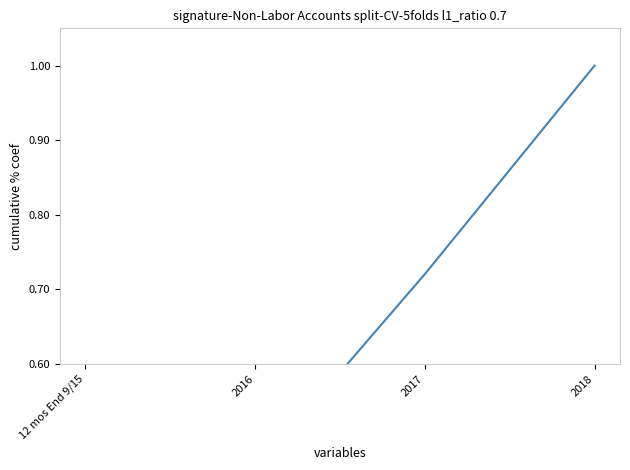

True or false: the data has more than 2 interior local peaks.

False